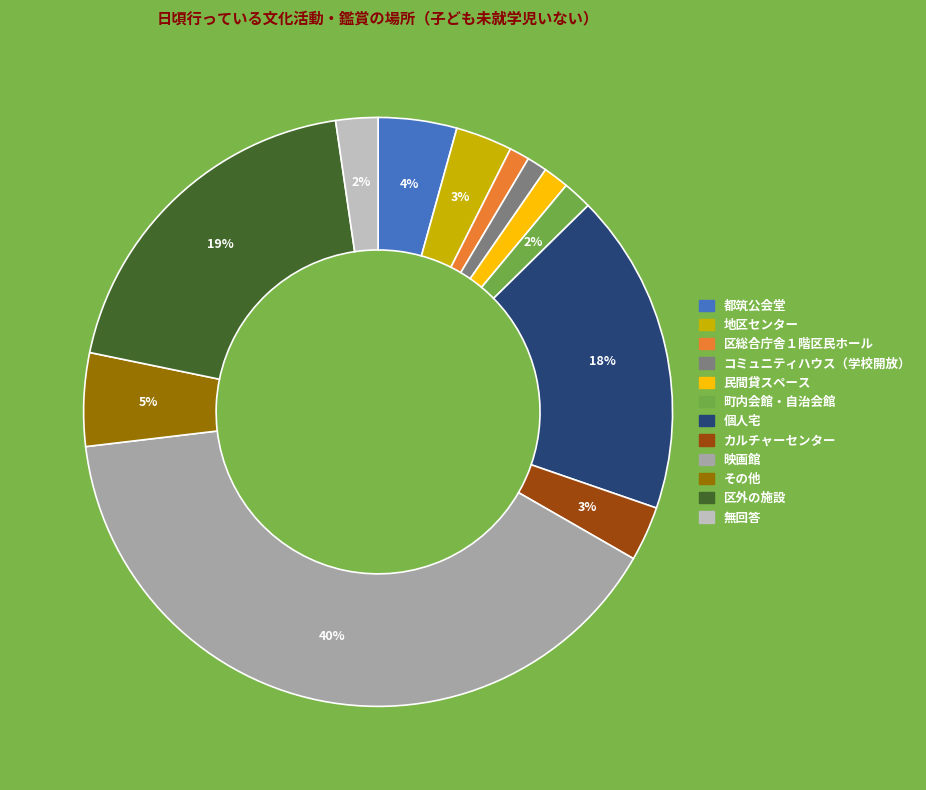

True or false: コミュニティハウス（学校開放） accounts for 8% of the total.

False